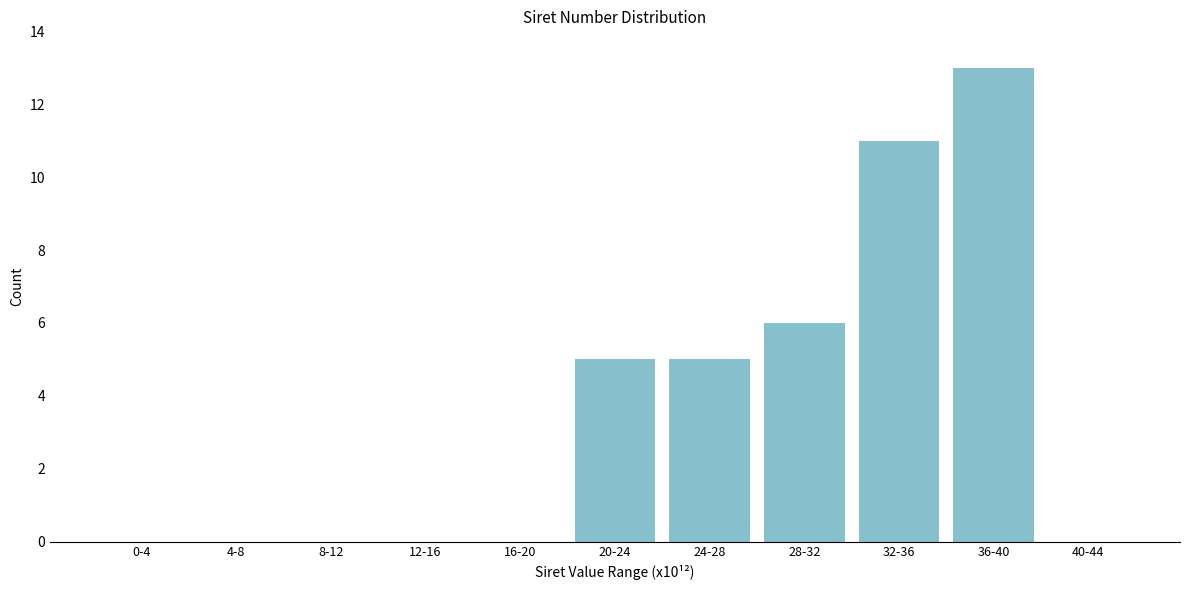

Reading left to right, what are all the values shown in this chart?

0-4=0	4-8=0	8-12=0	12-16=0	16-20=0	20-24=5	24-28=5	28-32=6	32-36=11	36-40=13	40-44=0